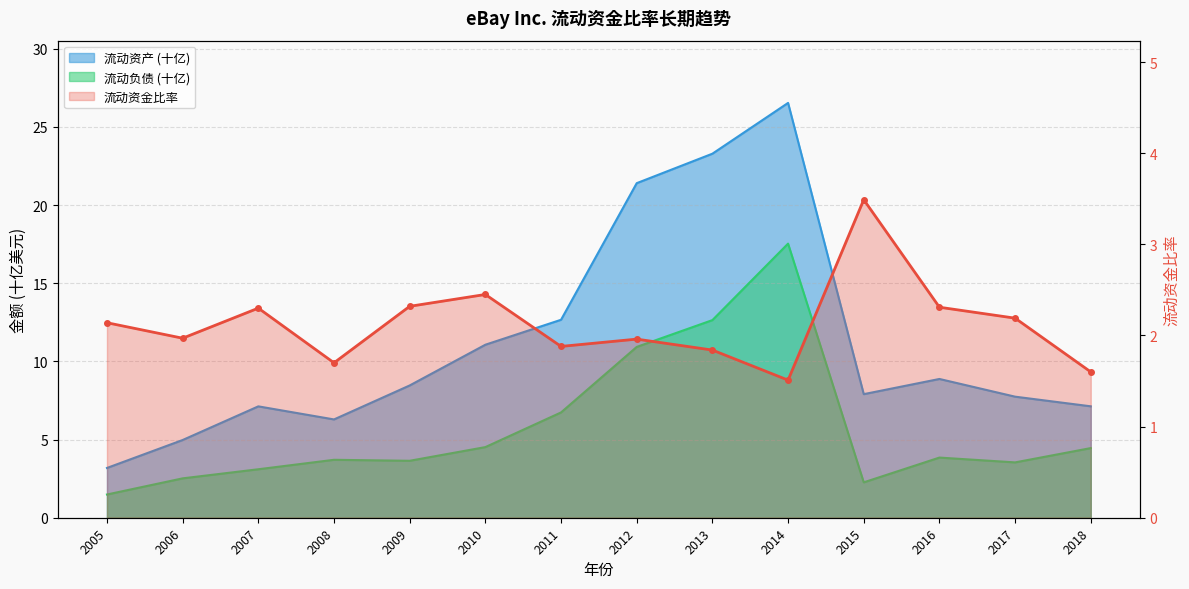

Reading left to right, extract all data points from this chart.

2.1	2.0	2.3	1.7	2.3	2.5	1.9	2.0	1.8	1.5	3.5	2.3	2.2	1.6